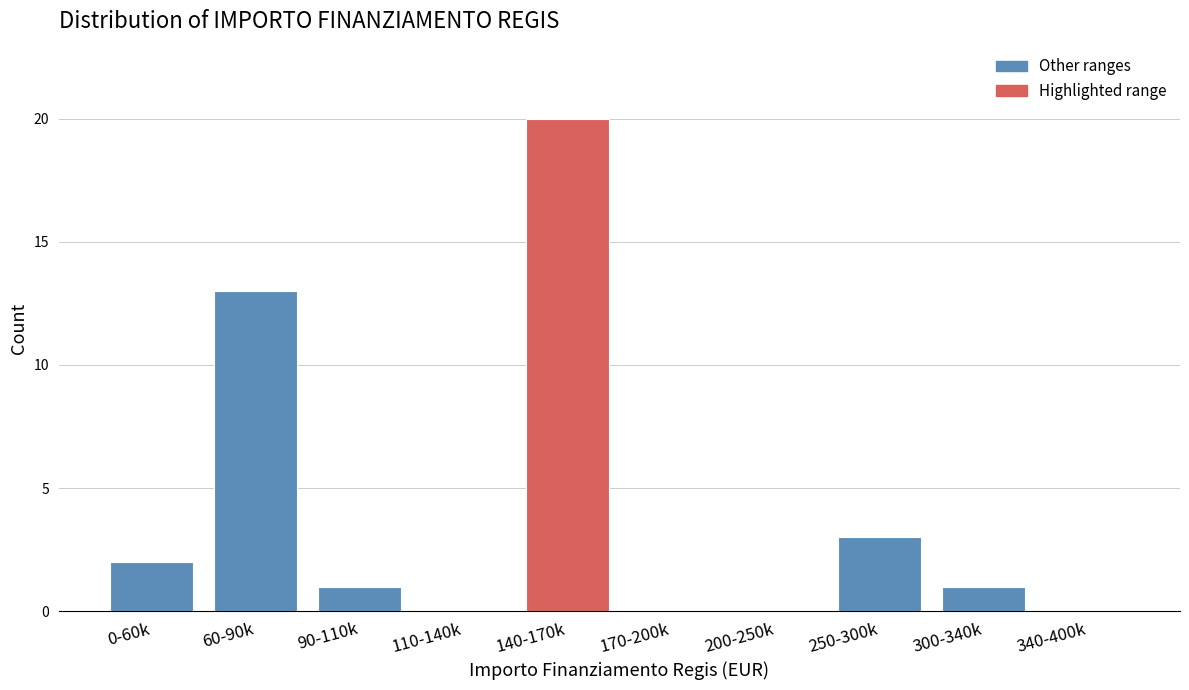

Reading left to right, transcribe all the data shown in this chart.

0-60k=2	60-90k=13	90-110k=1	110-140k=0	140-170k=20	170-200k=0	200-250k=0	250-300k=3	300-340k=1	340-400k=0